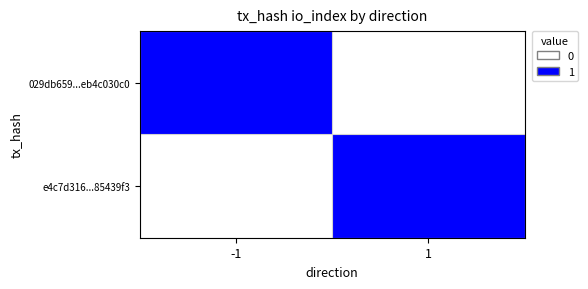

Which series has the largest range (max minus min)?

029db659...eb4c030c0